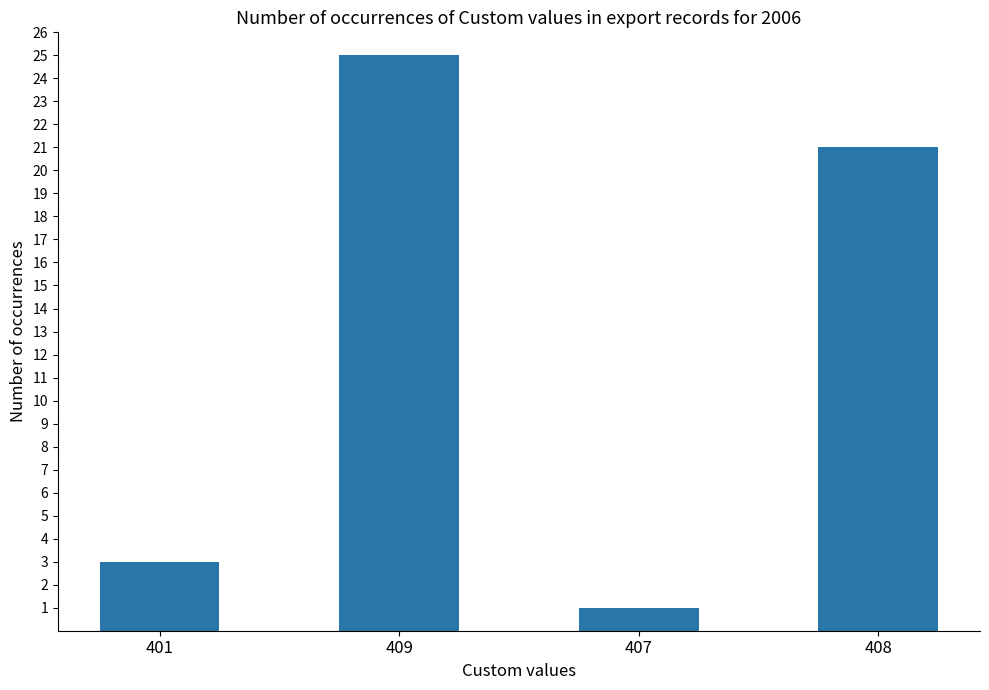

What is the difference between the second highest and second lowest values?

18